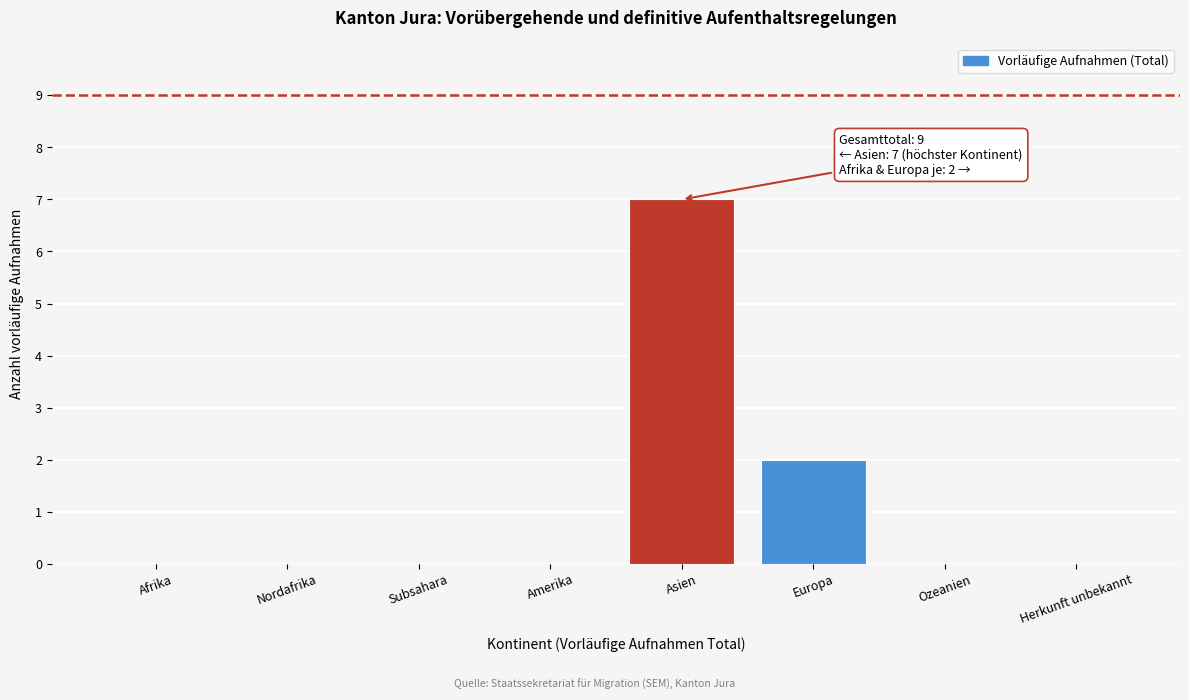

Where is the data nearest to the value 3?

Europa